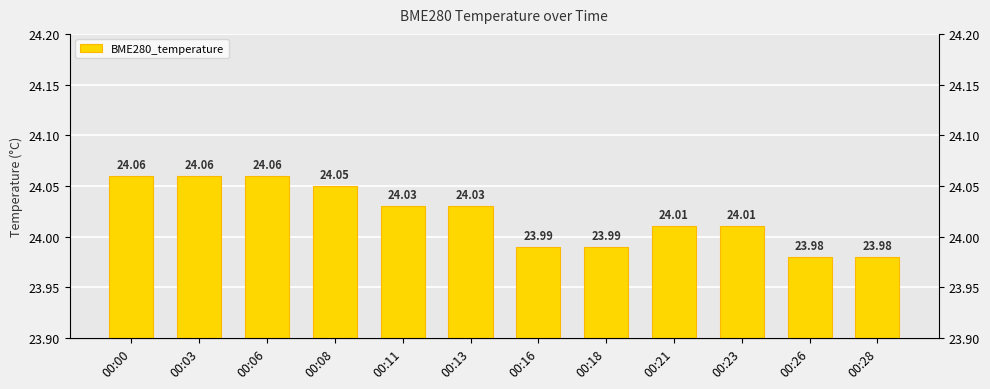

Between 00:13 and 00:28, which is larger?

00:13